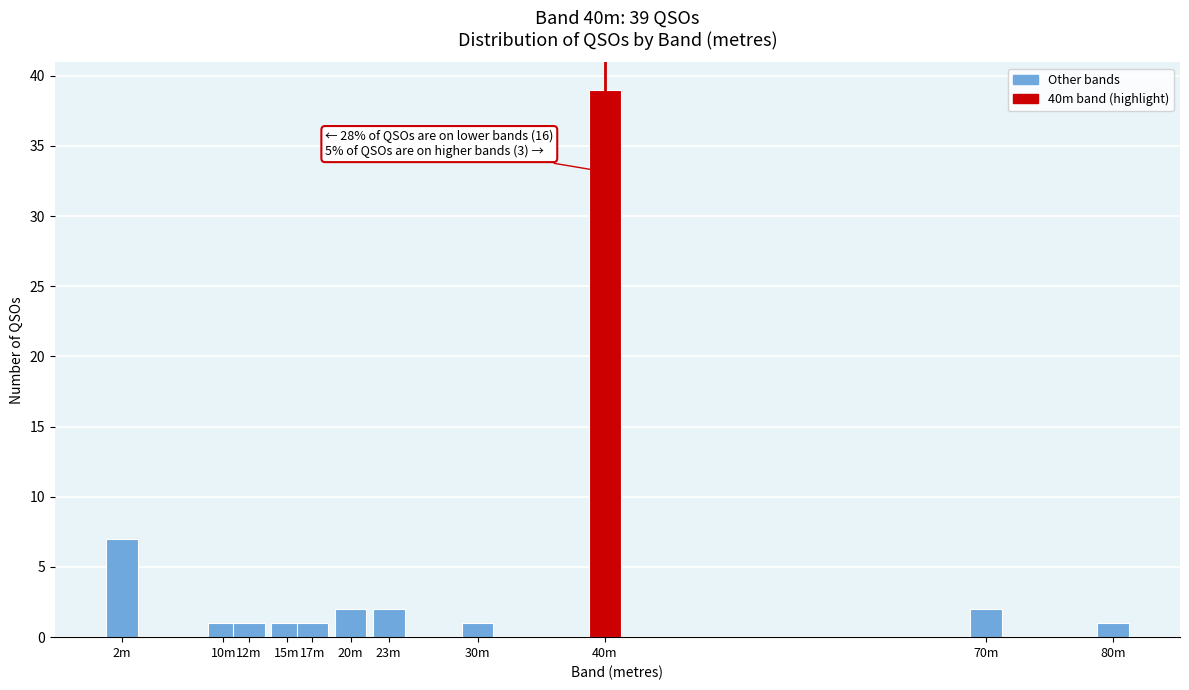

Reading right to left, extract all data points from this chart.

80m=1	70m=2	40m=39	30m=1	23m=2	20m=2	17m=1	15m=1	12m=1	10m=1	2m=7